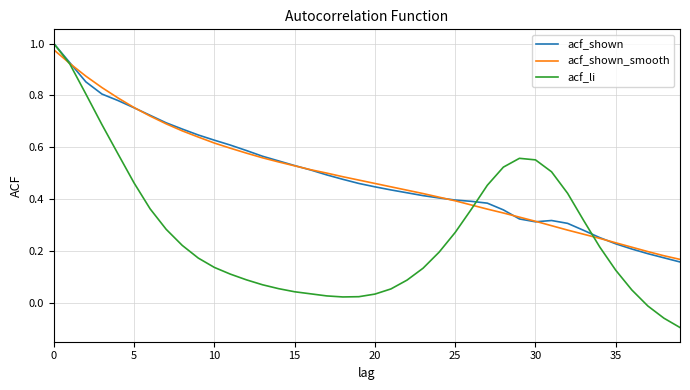

Which series has the widest spread of values?

acf_li